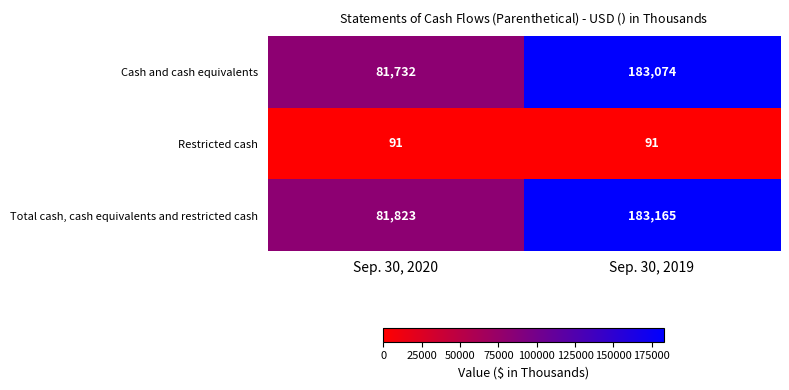

Reading right to left, list all the values displayed in this chart.

Cash and cash equivalents: Sep. 30, 2019=183074	Sep. 30, 2020=81732
Restricted cash: Sep. 30, 2019=91	Sep. 30, 2020=91
Total cash, cash equivalents and restricted cash: Sep. 30, 2019=183165	Sep. 30, 2020=81823